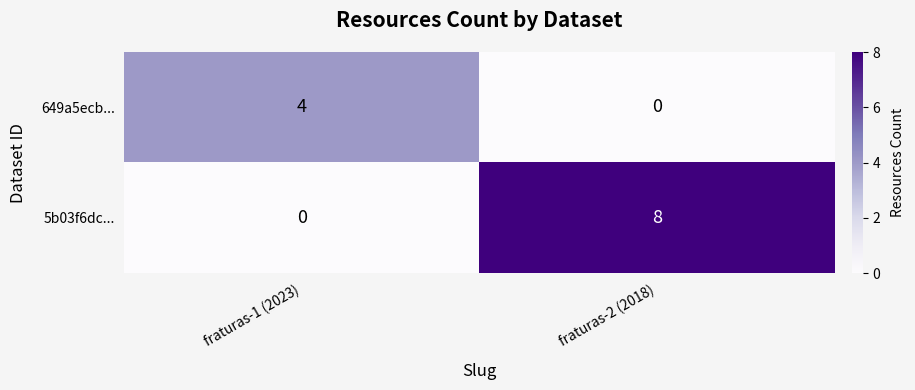

True or false: 5b03f6dc... has a value of 0 at fraturas-1 (2023).

True